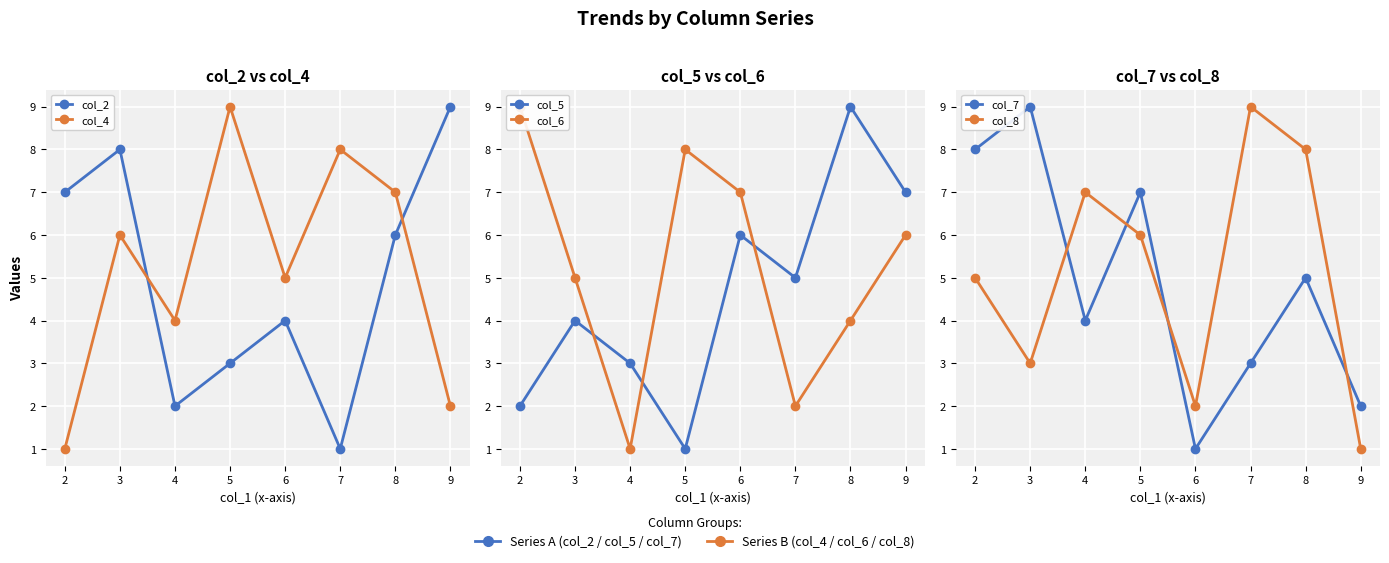

How many values in the col_8 series are below 6?

4